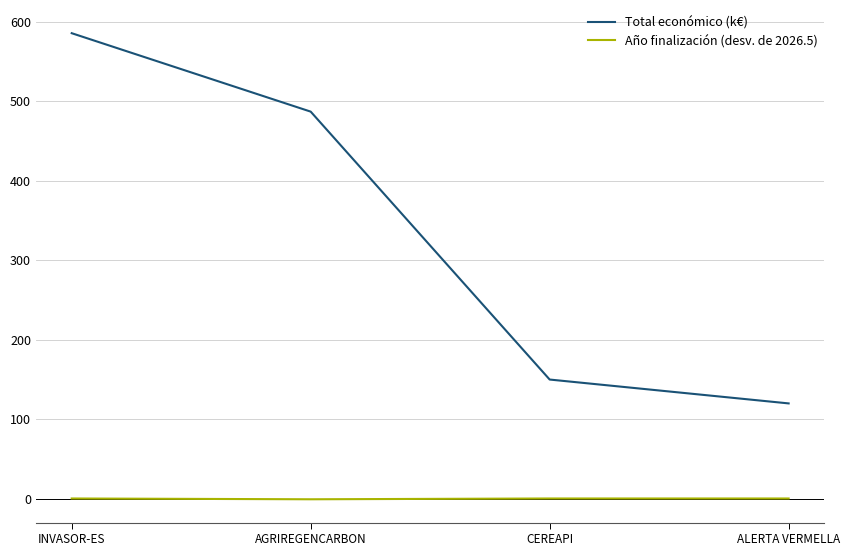

What is the difference between the maximum and minimum values in the Total económico (k€) series?

465.3